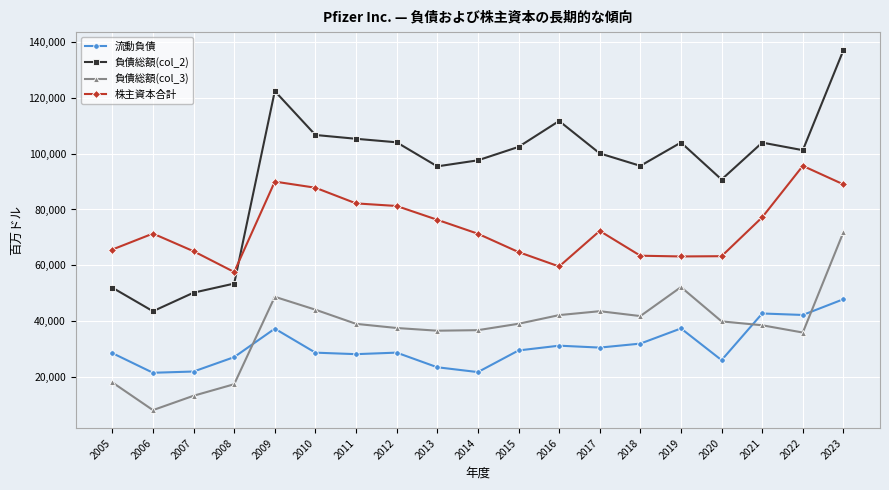

True or false: 負債総額(col_3) and 株主資本合計 cross at least once.

False